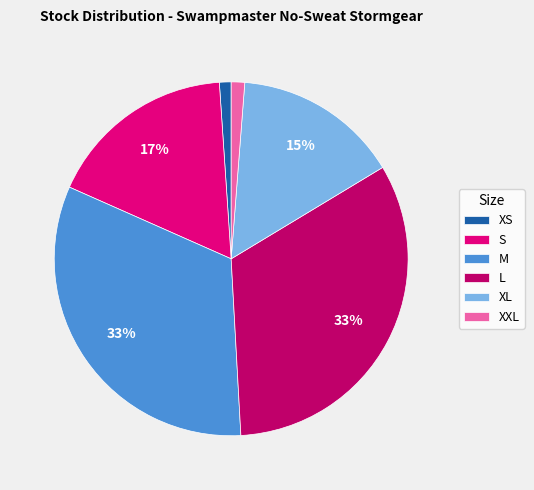

How many slices are in this pie chart?

6